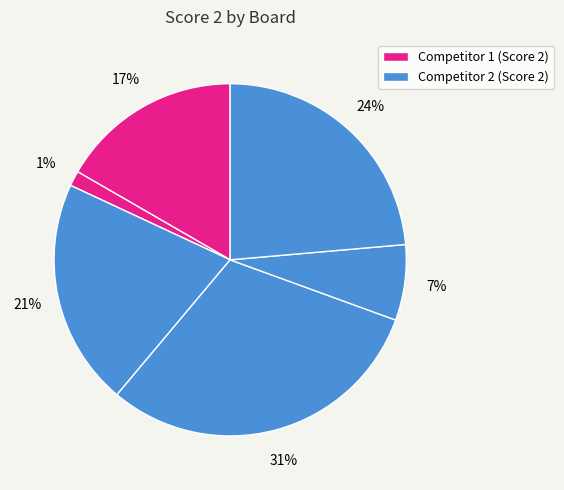

How many slices are in this pie chart?

6